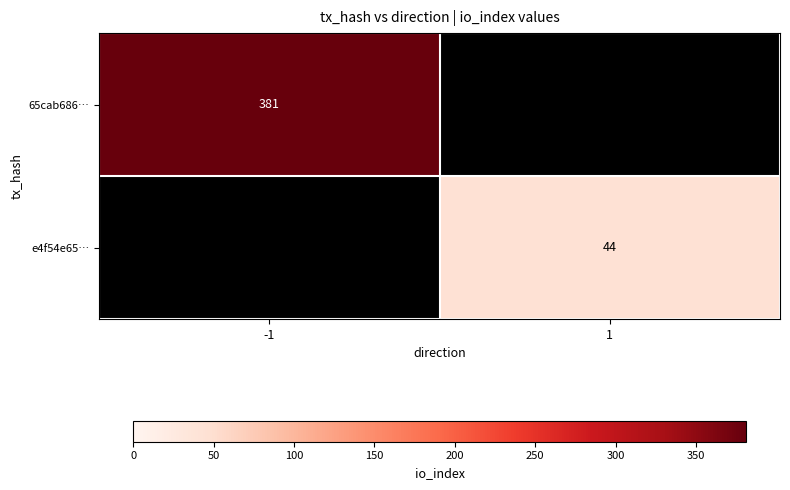

True or false: 65cab686… has a value of 673 at -1.

False